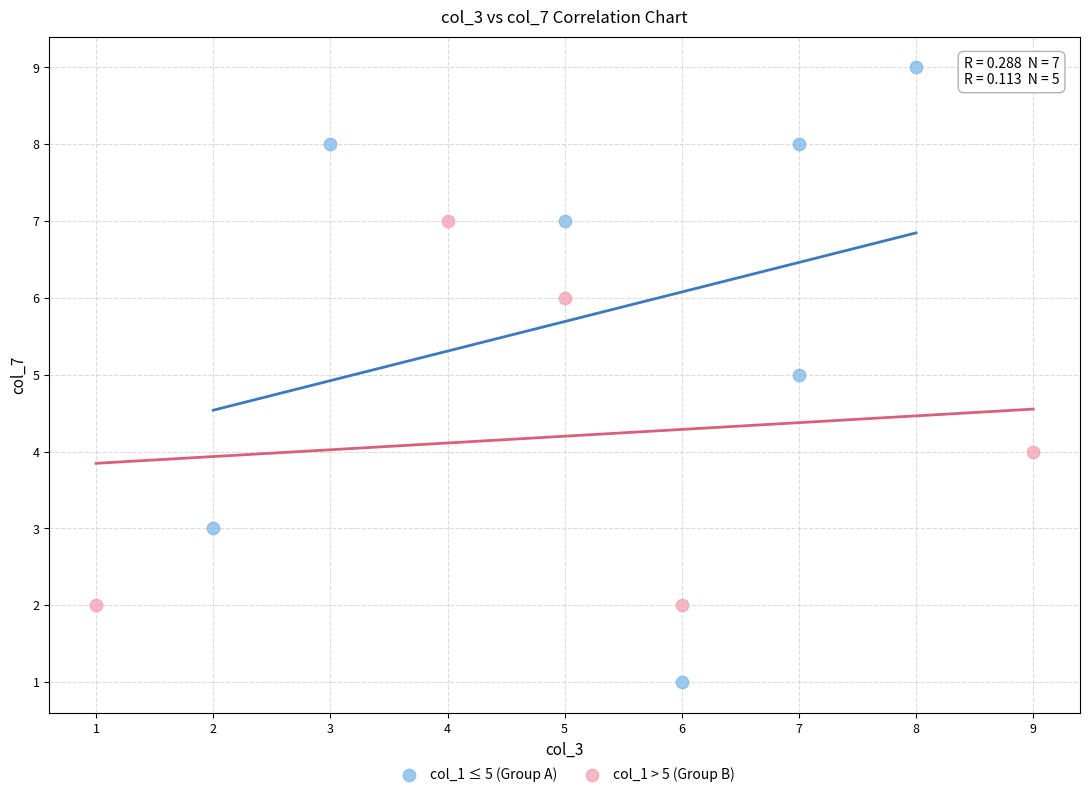

Which series has the largest Y range (max minus min)?

col_1 ≤ 5 (Group A)